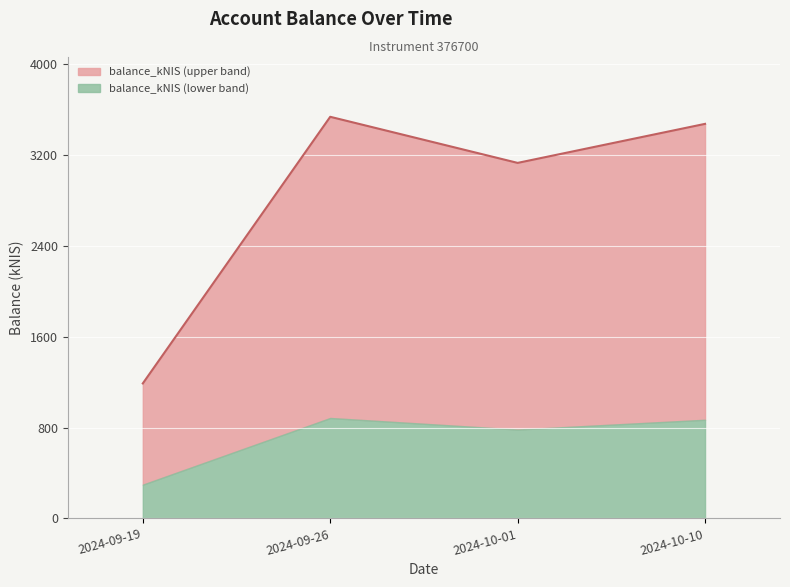

Rank the categories by value from highest to lowest.

2024-09-26, 2024-10-10, 2024-10-01, 2024-09-19